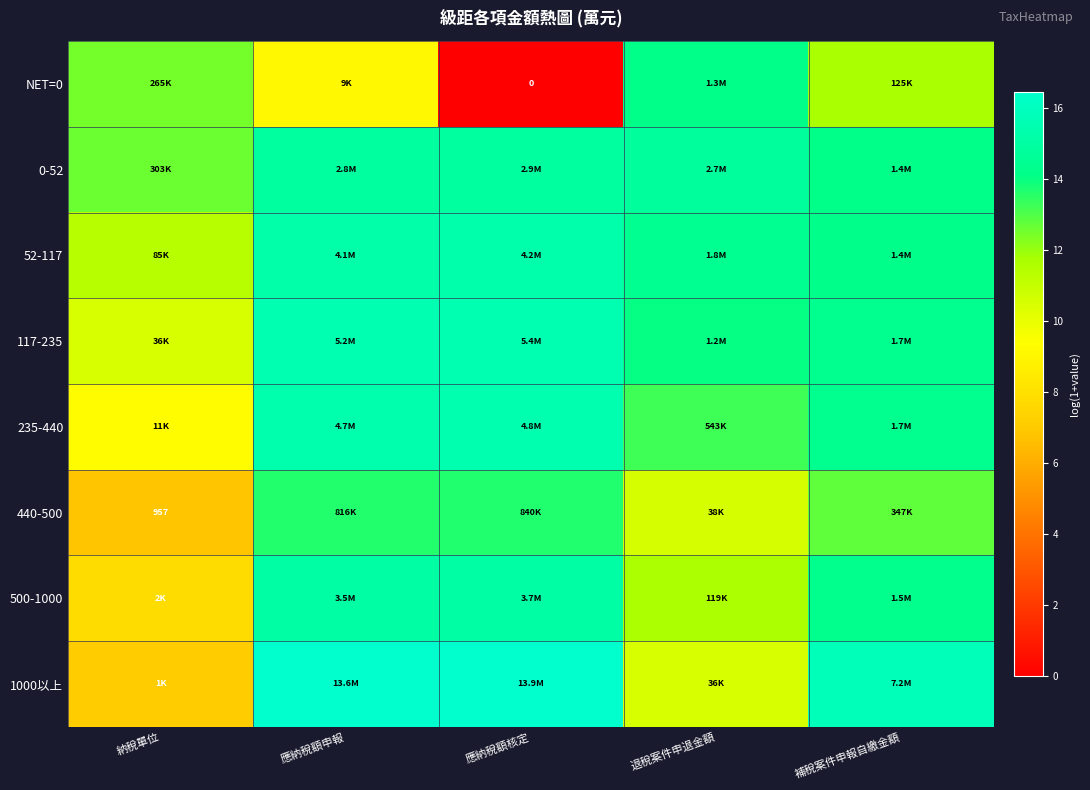

What is the approximate value of 235-440 at 應納稅額核定?

15.4